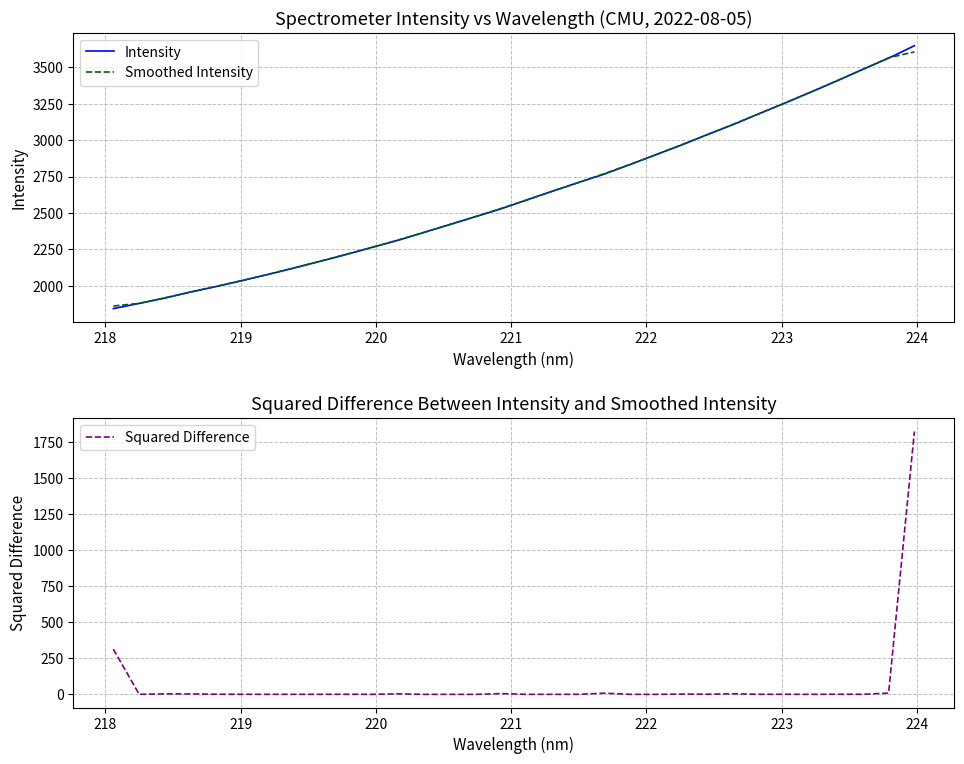

What is the lowest value of the Intensity series?

1843.3